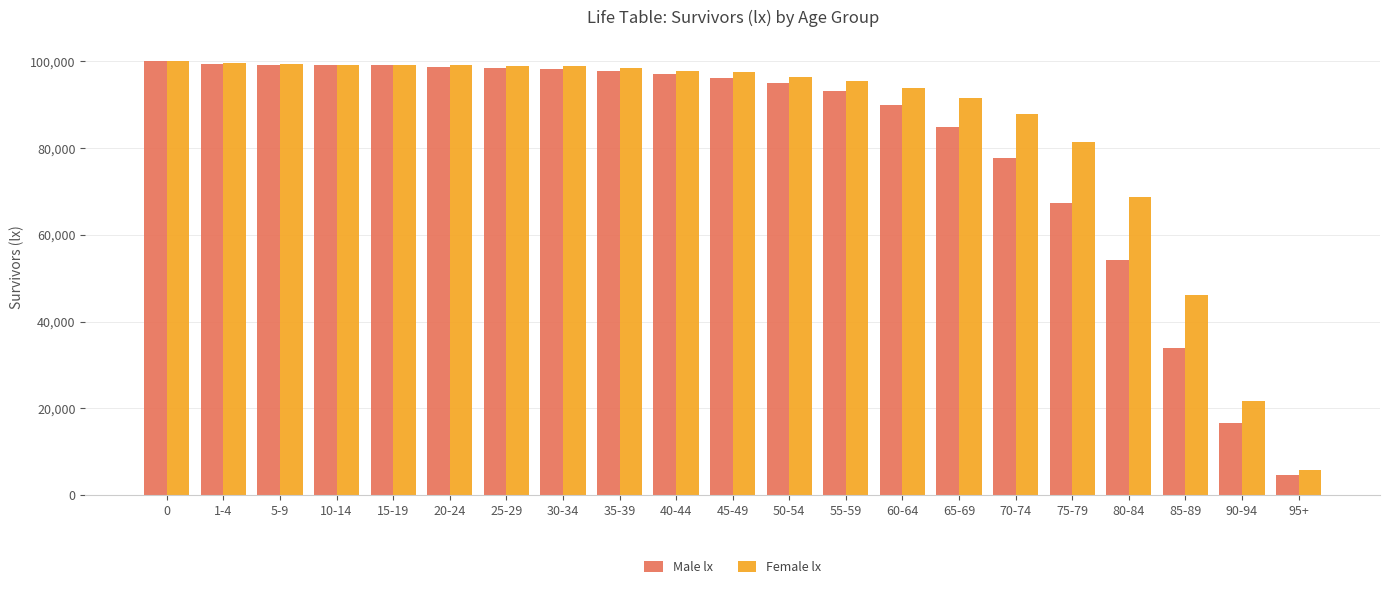

Which series has the largest range (max minus min)?

Male lx